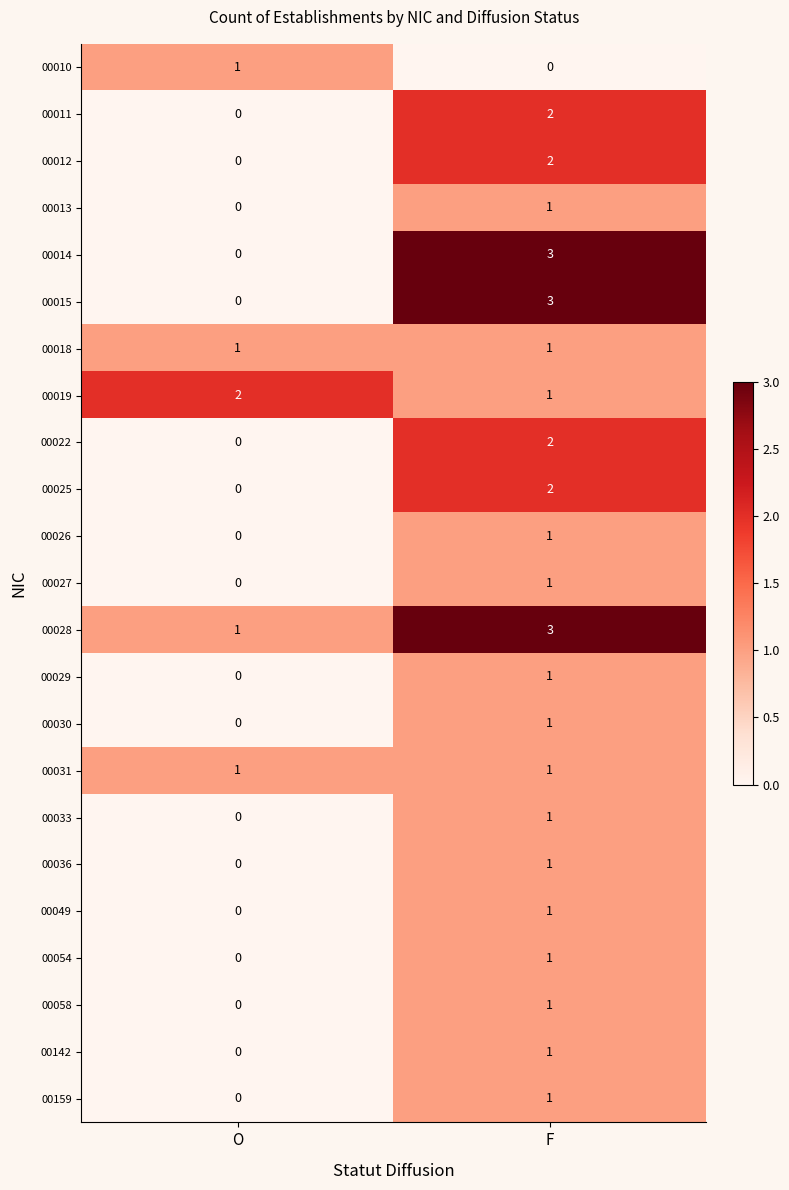

The value of 00015 at O is 0. True or false?

True